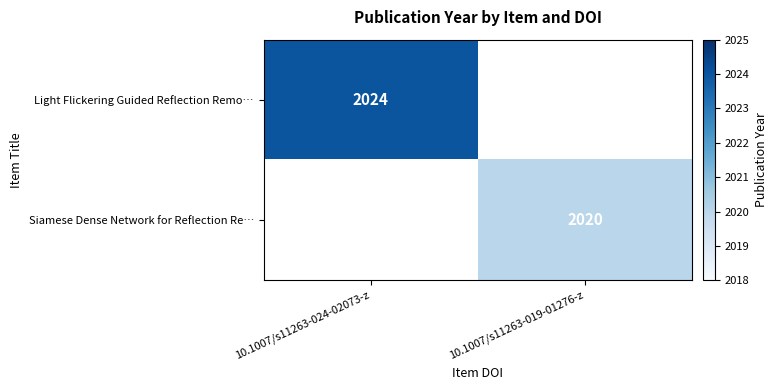

Is it true that Light Flickering Guided Reflection Remo… equals 1037 at 10.1007/s11263-024-02073-z?

False